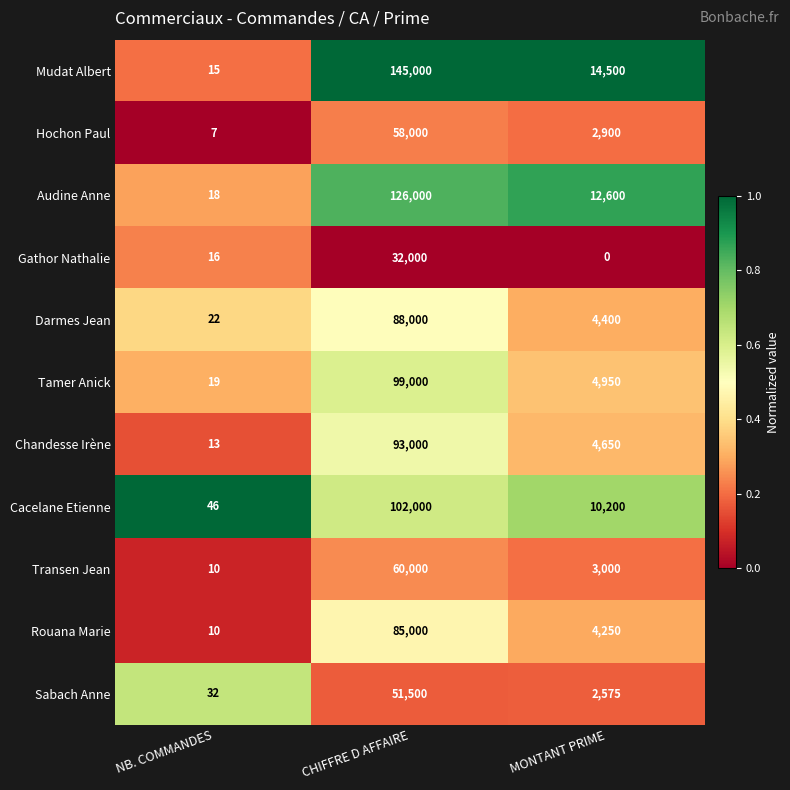

What is the approximate value of Mudat Albert at CHIFFRE D AFFAIRE?

145000